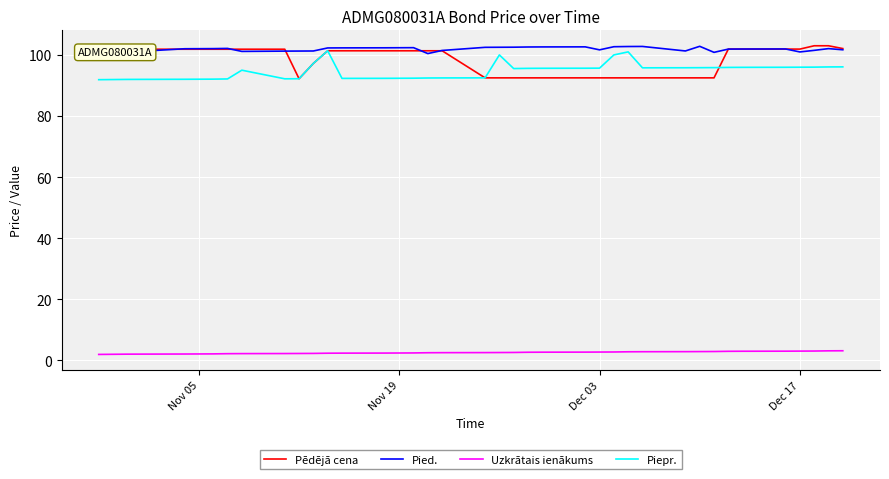

True or false: Uzkrātais ienākums and Pied. intersect in this chart.

False